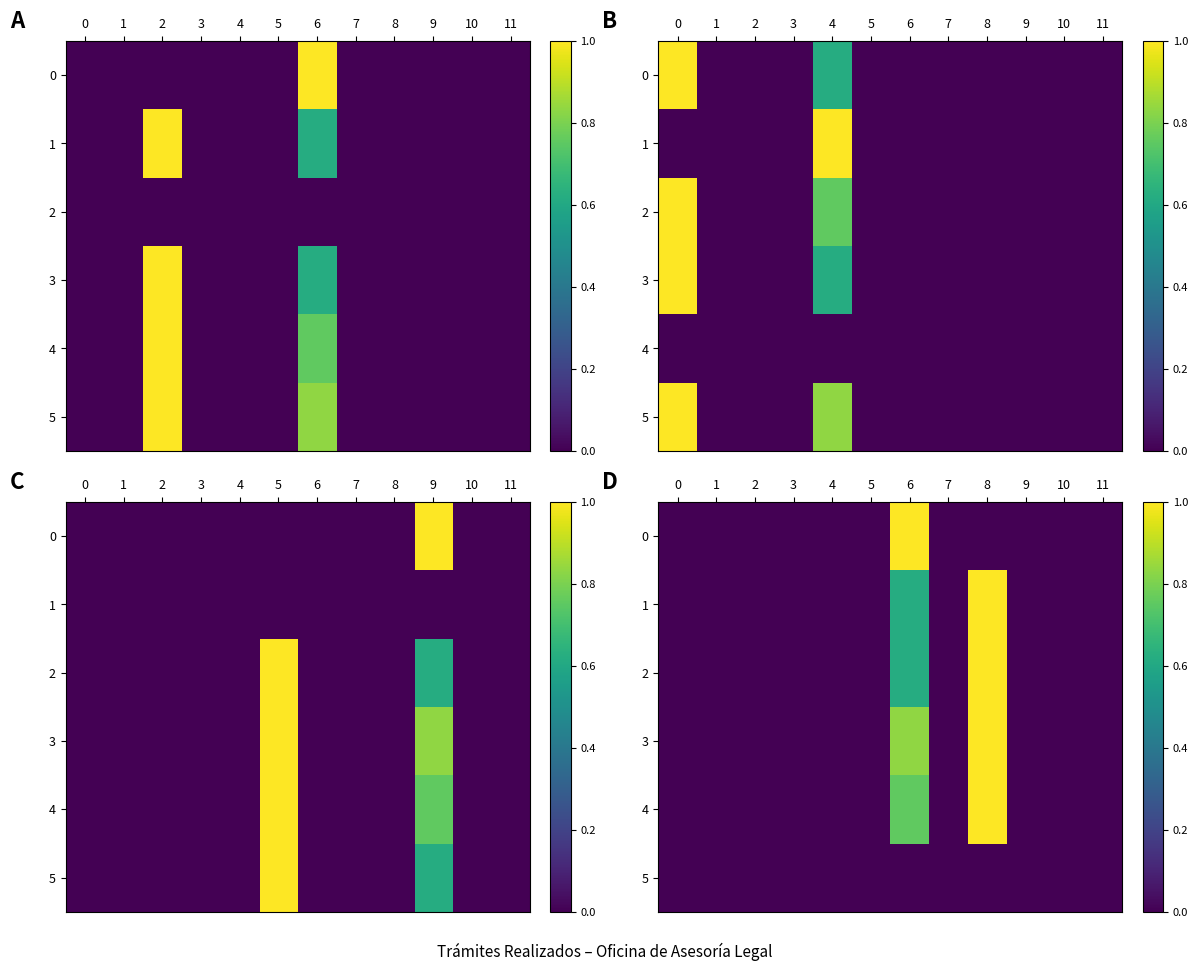

The value of row_4 at 3 is 0.0. True or false?

True